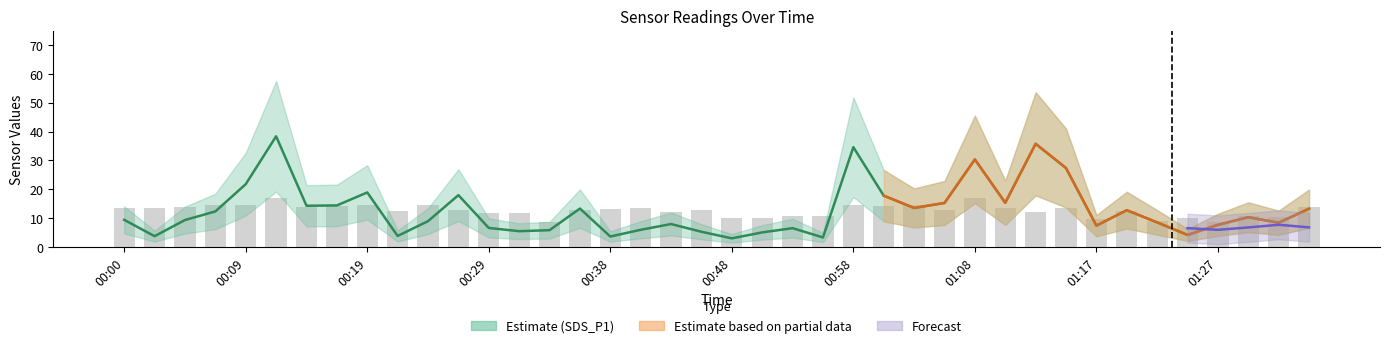

True or false: SDS_P1 has a value of 9.4 at 00:00.

True